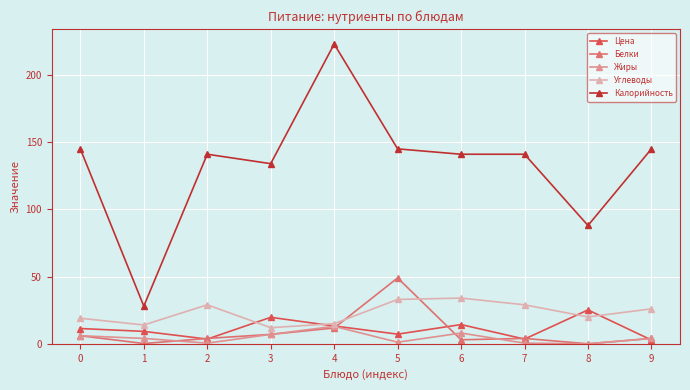

Where is the first local maximum for Белки?

5